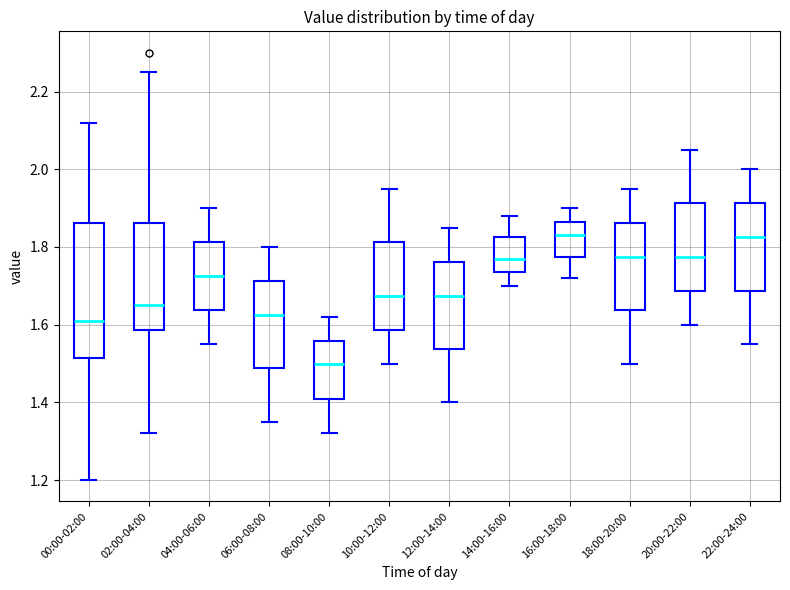

Reading left to right, read every box against the y-axis: the position of its median line, the range the box covers, and the ends of its whiskers. The values are not printed on the chart, so give them approximately, as read against the axis.

00:00-02:00: median 1.62, box 1.52 to 1.86, whiskers 1.20 to 2.12
02:00-04:00: median 1.66, box 1.58 to 1.86, whiskers 1.32 to 2.26
04:00-06:00: median 1.72, box 1.64 to 1.82, whiskers 1.56 to 1.90
06:00-08:00: median 1.62, box 1.48 to 1.72, whiskers 1.36 to 1.80
08:00-10:00: median 1.50, box 1.42 to 1.56, whiskers 1.32 to 1.62
10:00-12:00: median 1.68, box 1.58 to 1.82, whiskers 1.50 to 1.96
12:00-14:00: median 1.68, box 1.54 to 1.76, whiskers 1.40 to 1.86
14:00-16:00: median 1.78, box 1.74 to 1.82, whiskers 1.70 to 1.88
16:00-18:00: median 1.84, box 1.78 to 1.86, whiskers 1.72 to 1.90
18:00-20:00: median 1.78, box 1.64 to 1.86, whiskers 1.50 to 1.96
20:00-22:00: median 1.78, box 1.68 to 1.92, whiskers 1.60 to 2.06
22:00-24:00: median 1.82, box 1.68 to 1.92, whiskers 1.56 to 2.00